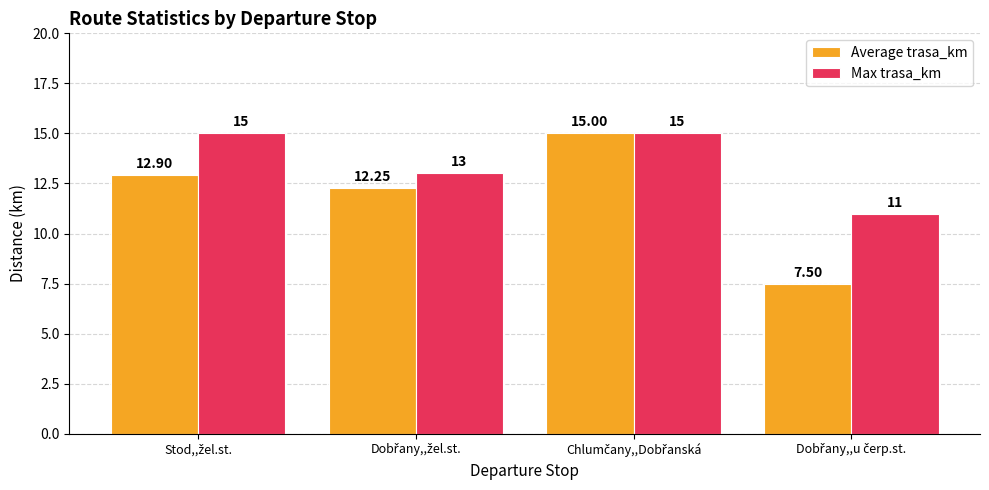

List the series in order of their overall mean, highest first.

Max trasa_km, Average trasa_km